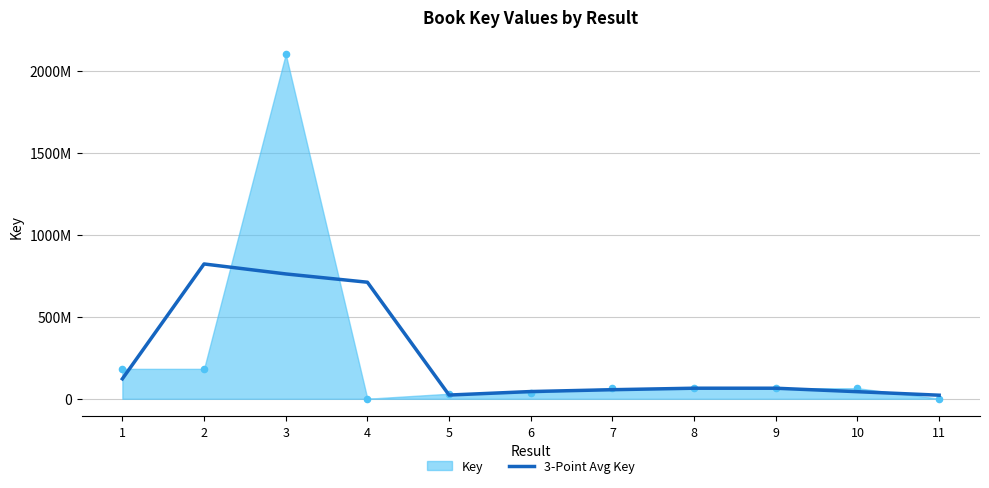

What is the ratio of the value at 8 to the value at 9?

1.0